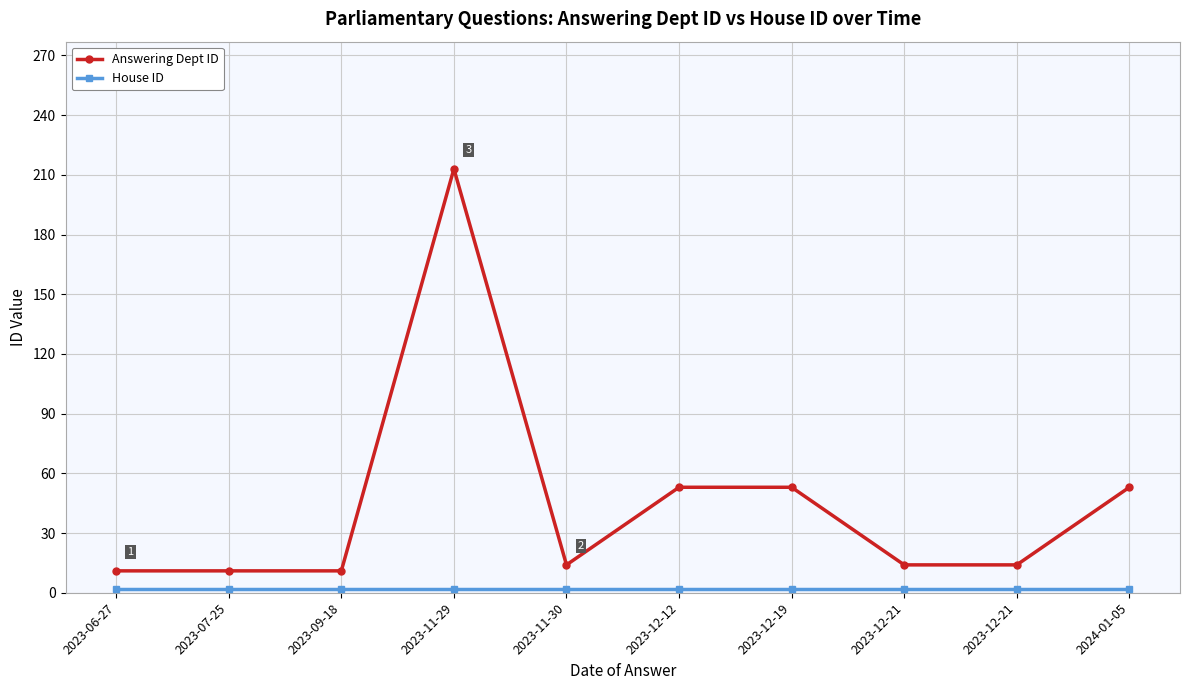

Does the chart display data point markers on the line(s)?

Yes